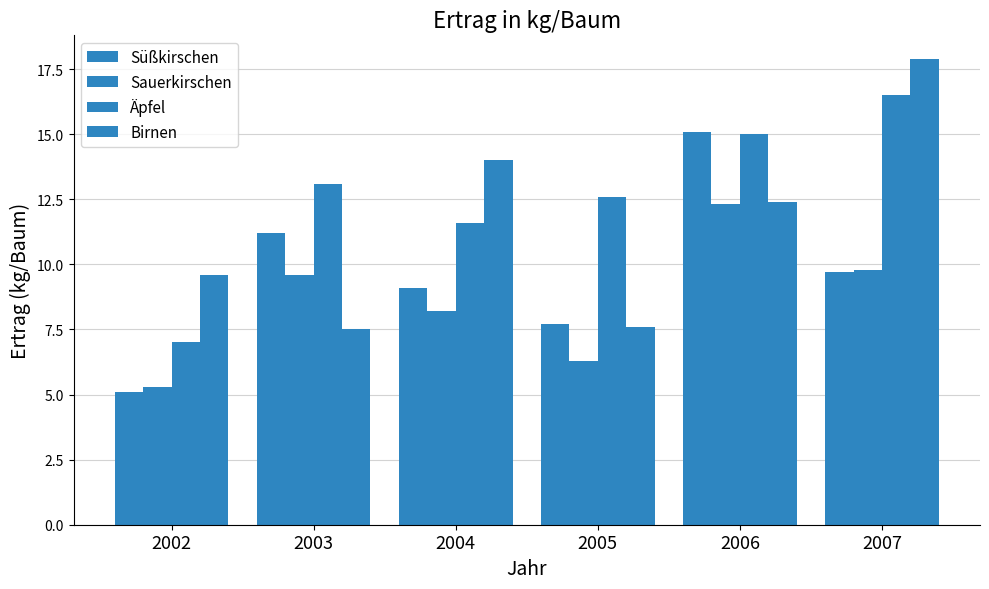

At which label is Süßkirschen closest to 10?

2007